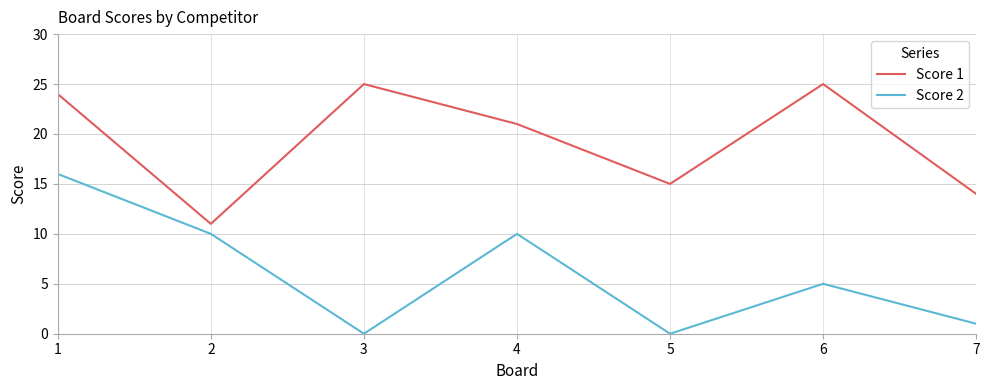

What is the highest value of the Score 2 series?

16